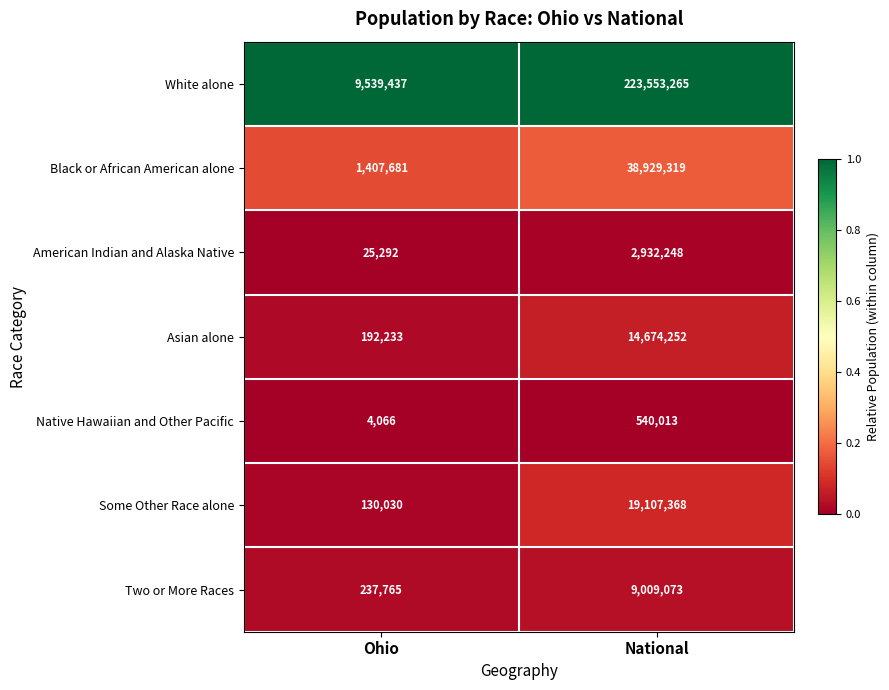

Reading left to right, what are all the values shown in this chart?

White alone: Ohio=9539437	National=223553265
Black or African American alone: Ohio=1407681	National=38929319
American Indian and Alaska Native: Ohio=25292	National=2932248
Asian alone: Ohio=192233	National=14674252
Native Hawaiian and Other Pacific: Ohio=4066	National=540013
Some Other Race alone: Ohio=130030	National=19107368
Two or More Races: Ohio=237765	National=9009073